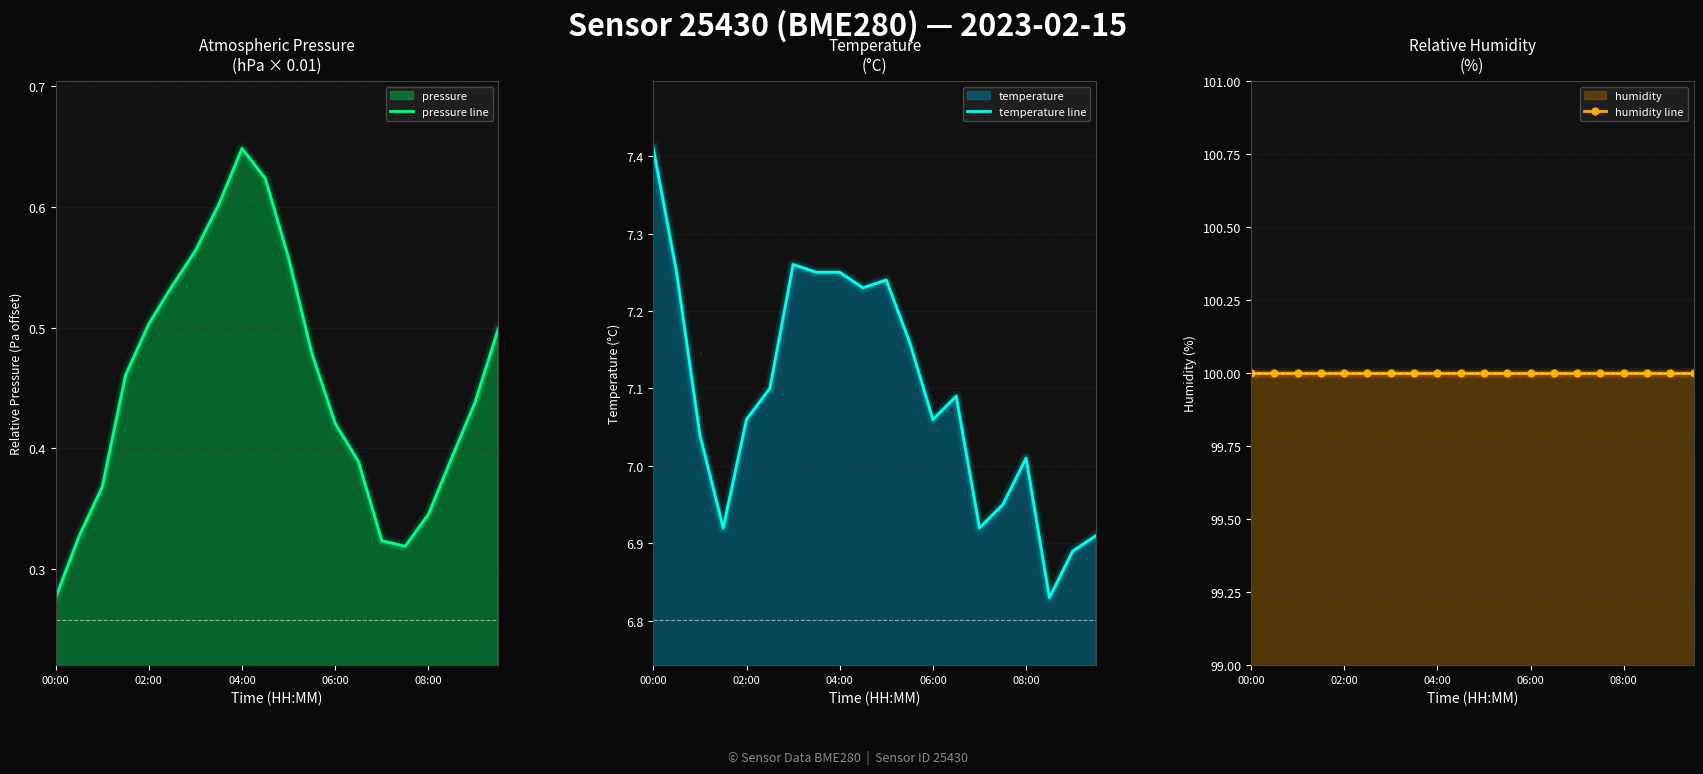

What is the sum of the temperature line values at 13 and 16?

14.1